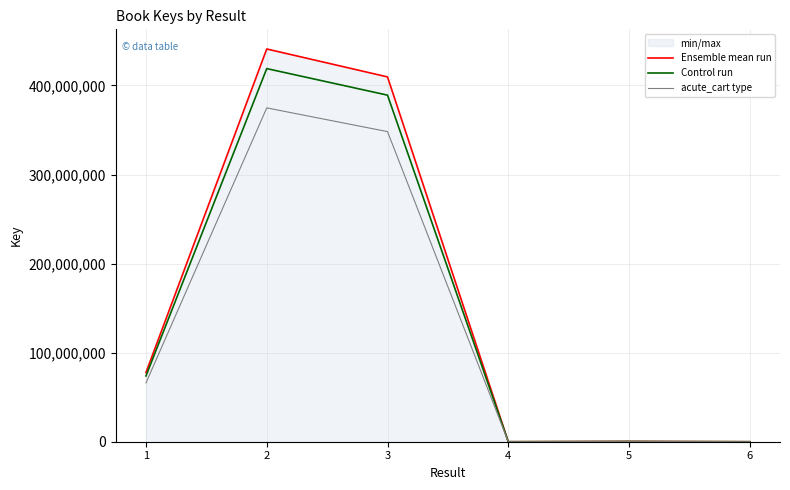

True or false: Ensemble mean run and Control run intersect in this chart.

False